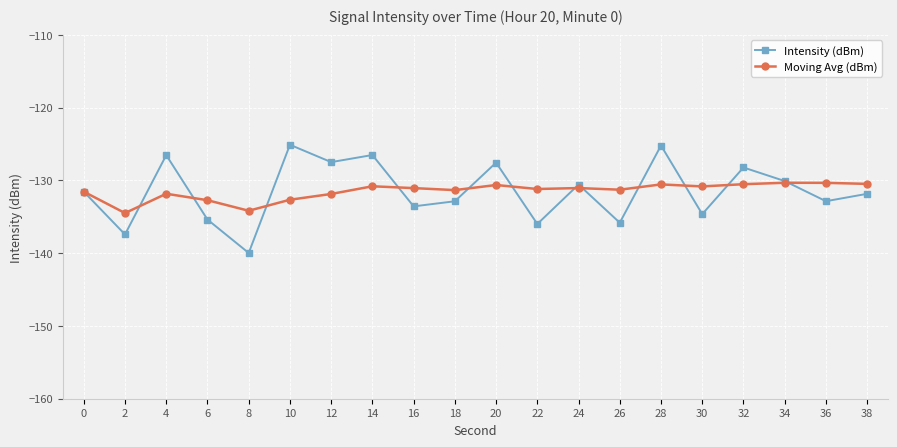

What is the total value across all series at 4?

-258.4